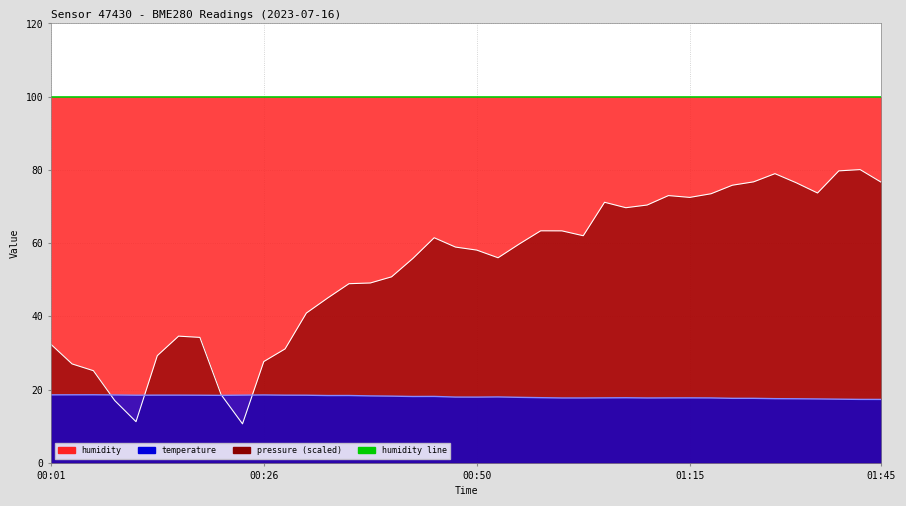

How many interior local peaks does the temperature line series have?

7